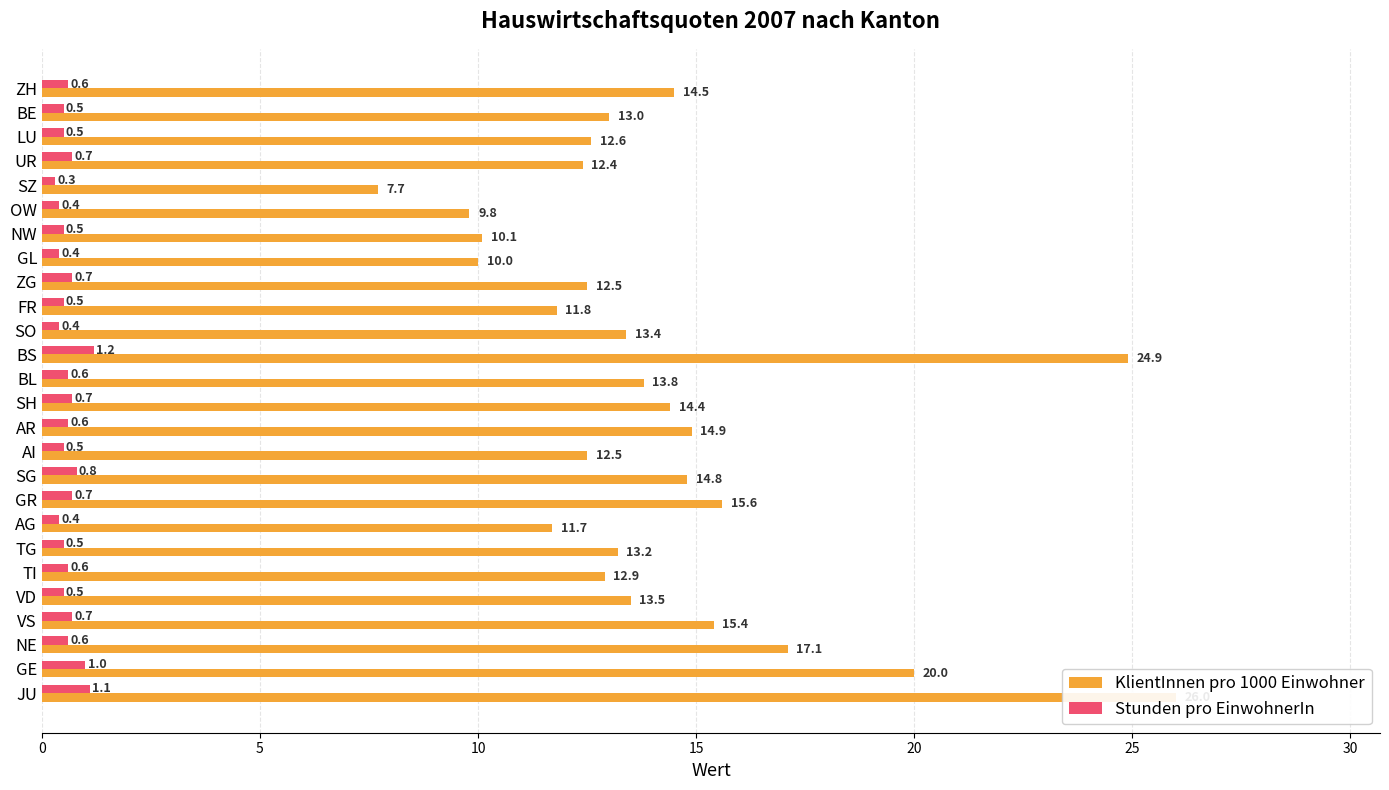

What is the minimum value shown in the chart?

0.3